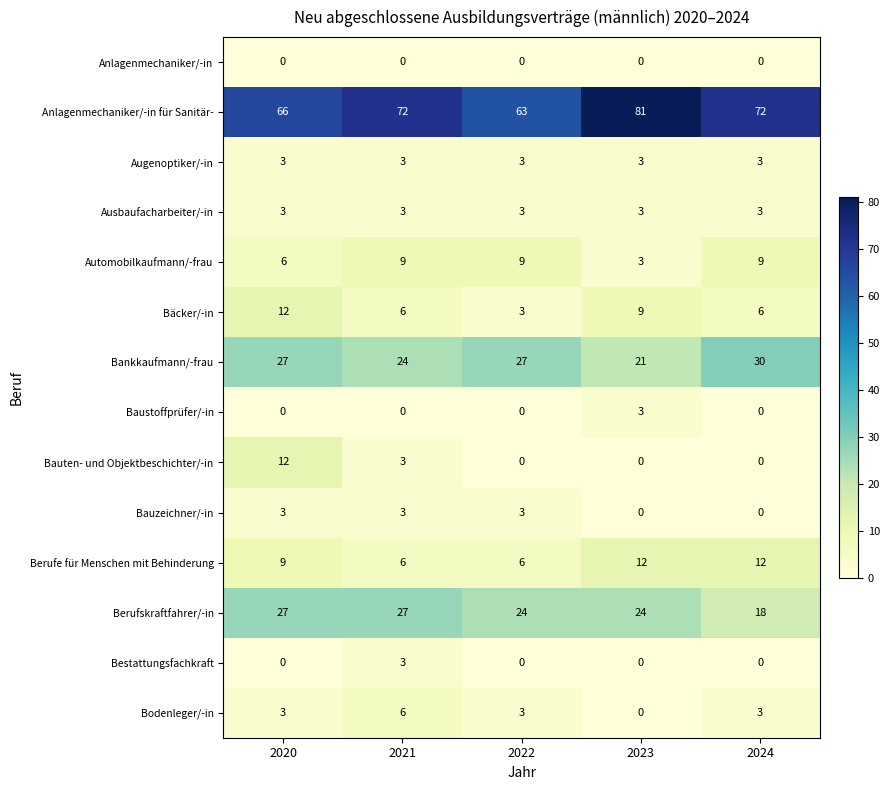

Count the Berufskraftfahrer/-in values in the range 24 to 27.

4